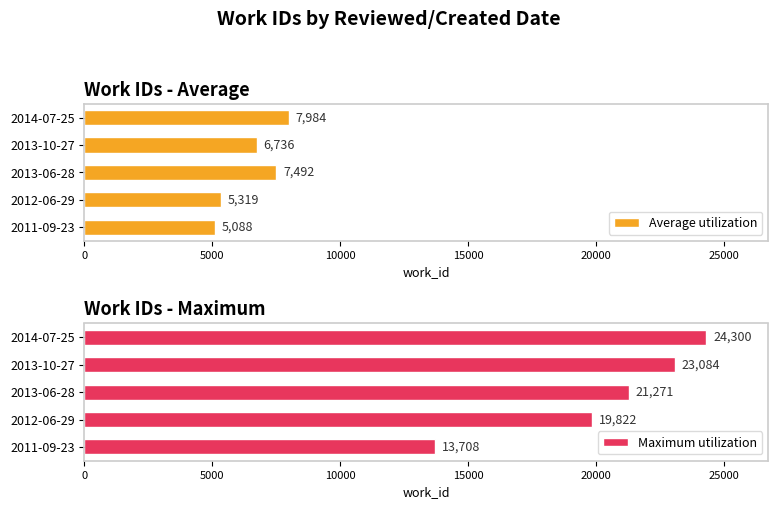

What is the difference between the second highest and minimum values in the Average utilization series?

2404